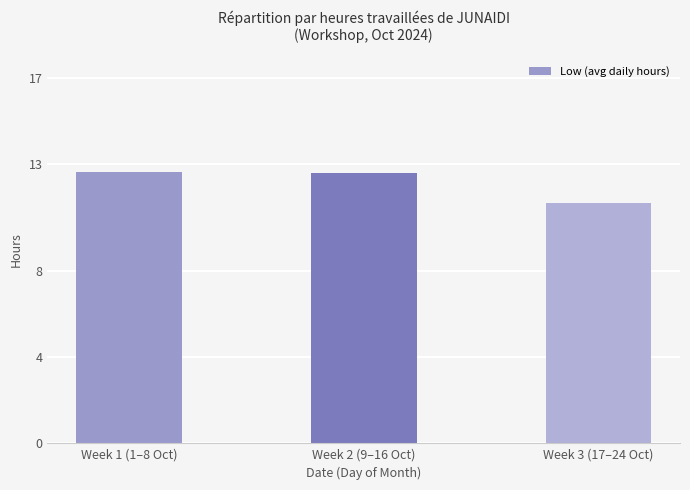

Reading left to right, transcribe all the data shown in this chart.

Week 1 (1–8 Oct)=12.6	Week 2 (9–16 Oct)=12.6	Week 3 (17–24 Oct)=11.2